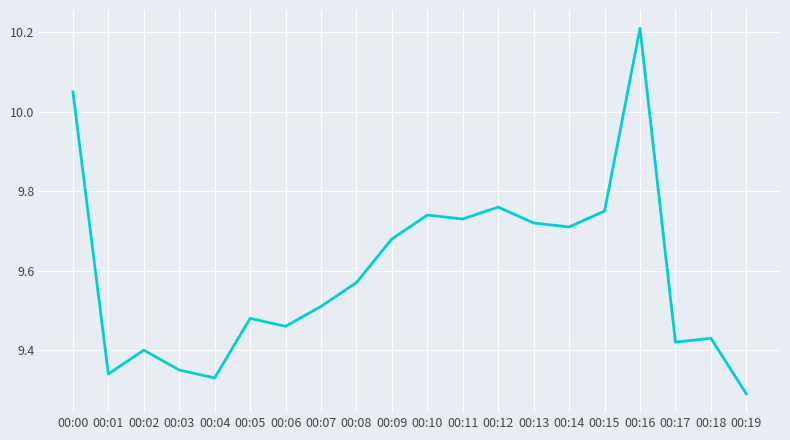

True or false: the data shows 9.7 at 00:09.

True